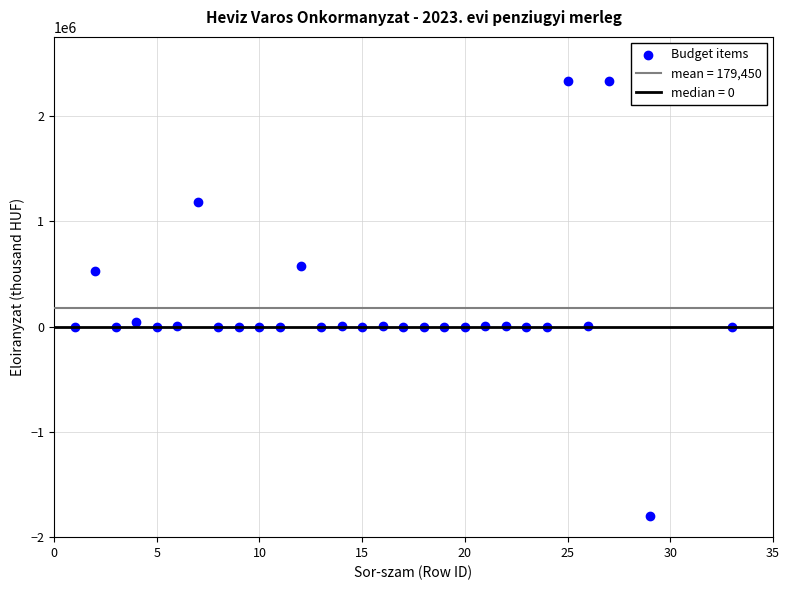

What is the range of X values (max minus min)?

32